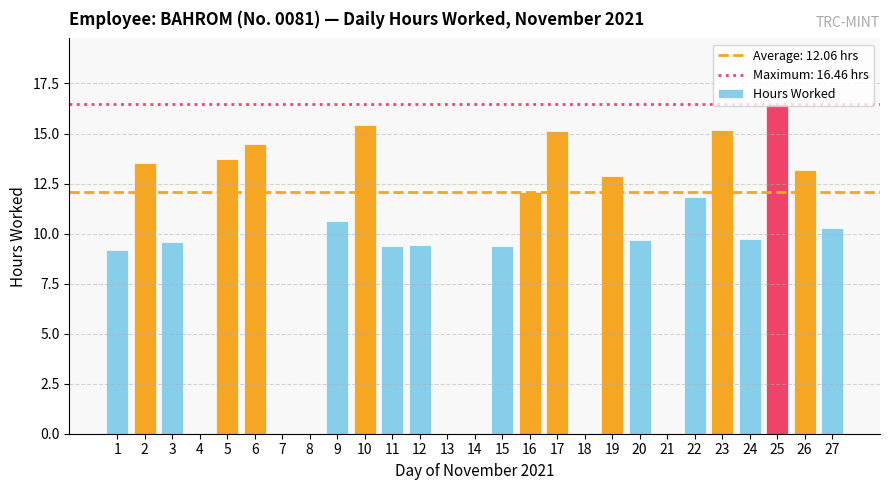

What is the sum of all values?

241.2